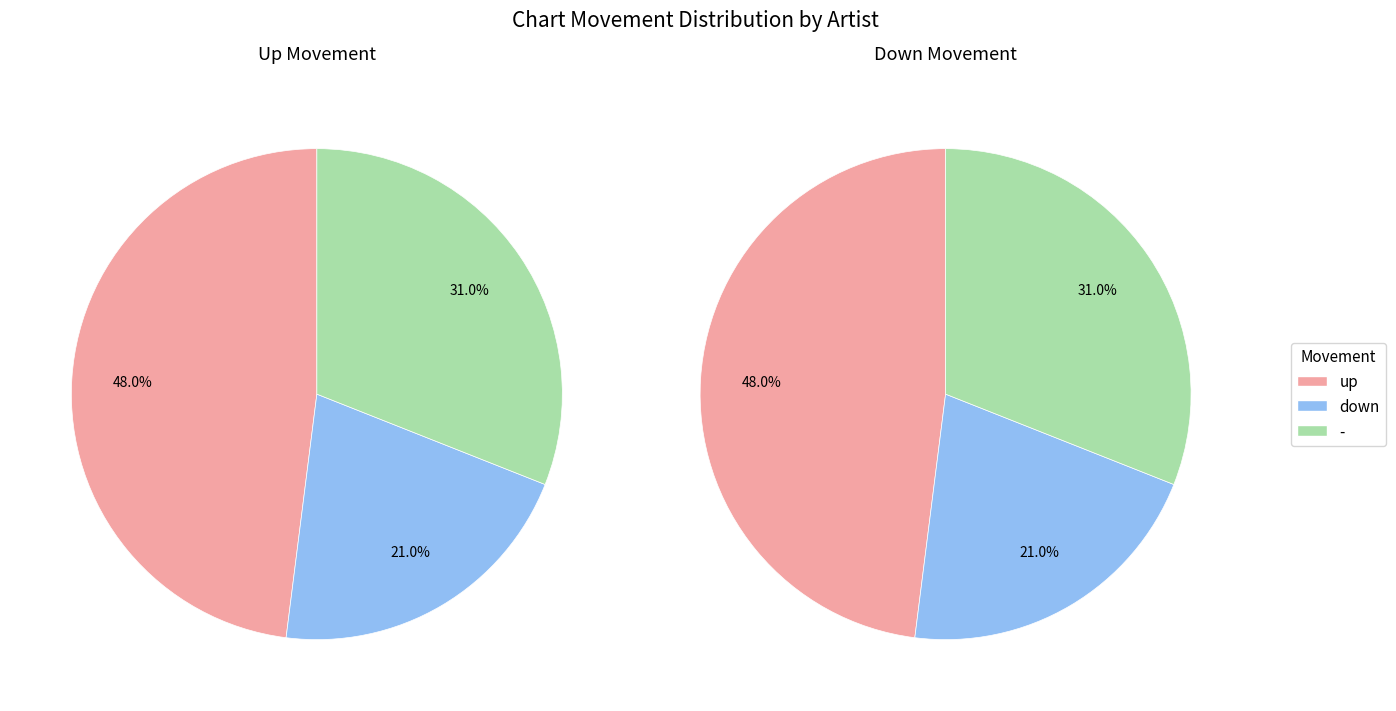

What is the ratio of the value at up to the value at down?

2.3